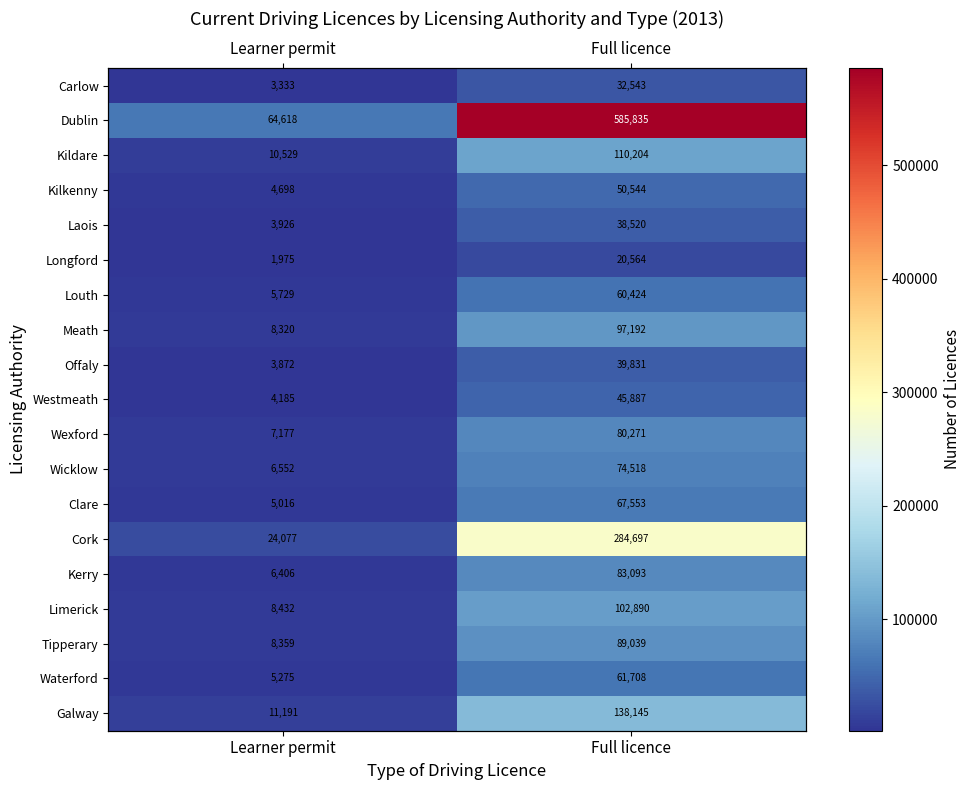

Is the value of Dublin at Learner permit greater than the value of Kerry at Learner permit?

Yes